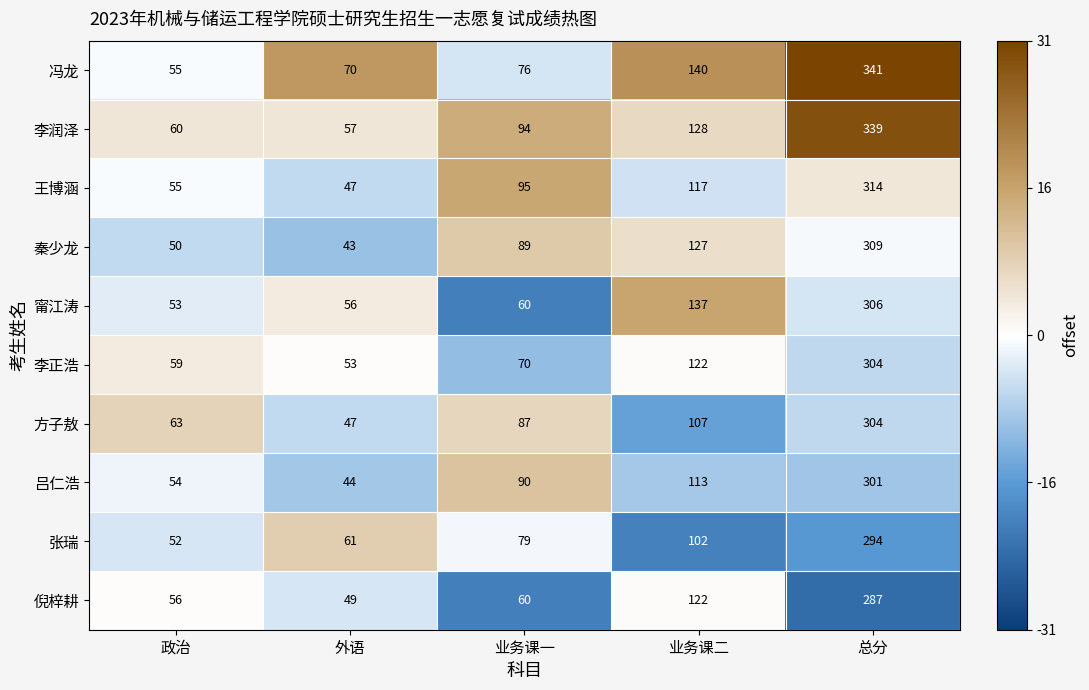

How many data points in 甯江涛 are less than 60?

2